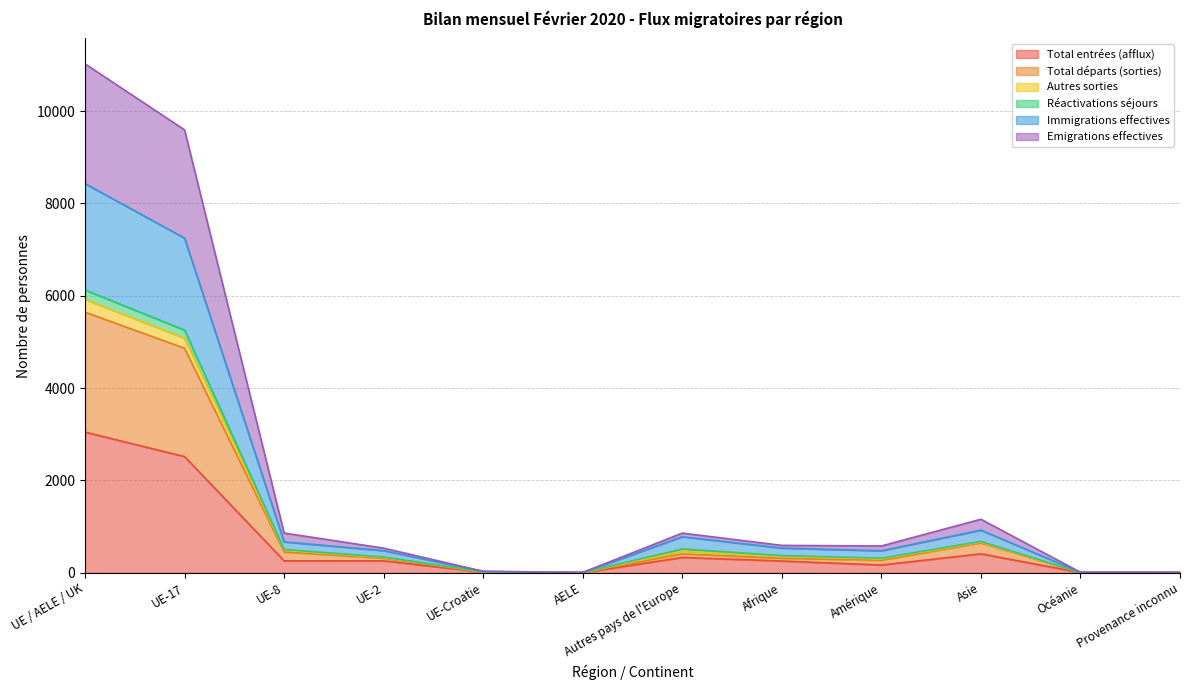

True or false: Total départs (sorties) and Réactivations séjours cross at least once.

False